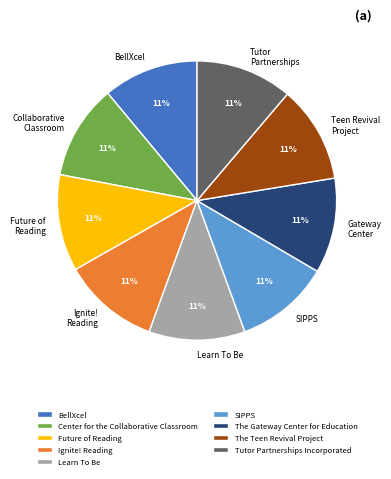

What is the ratio of the value at The Gateway Center for Education to the value at Ignite! Reading?

1.0